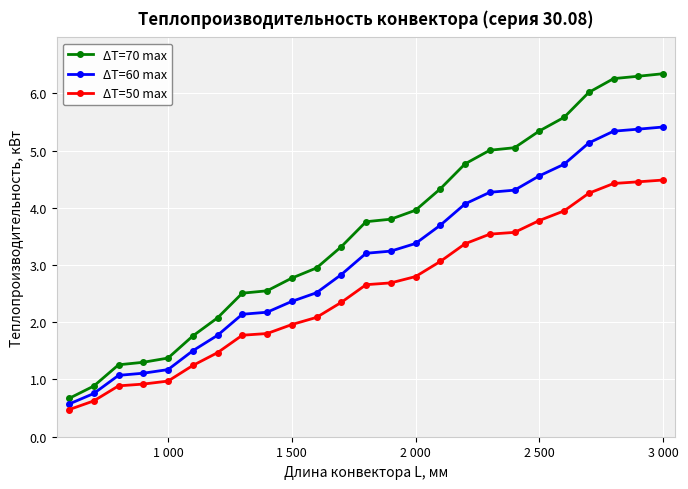

What is the average value of the ΔT=50 max series?

2.5